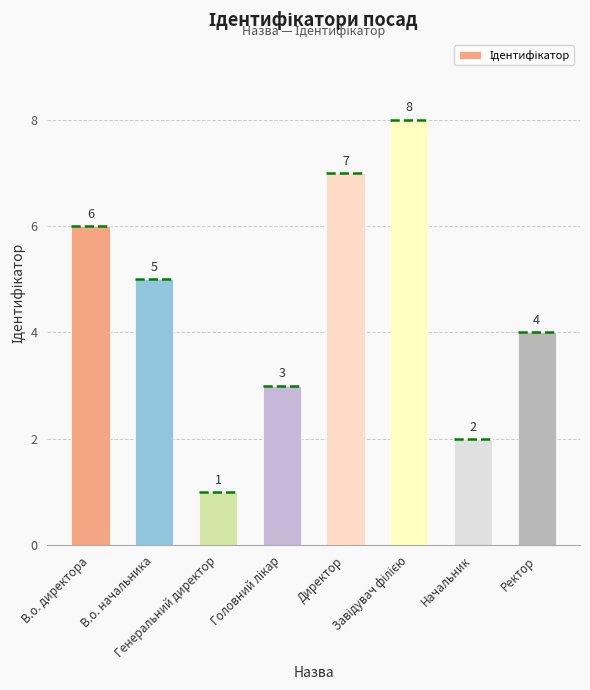

Count the number of data series in this chart.

1